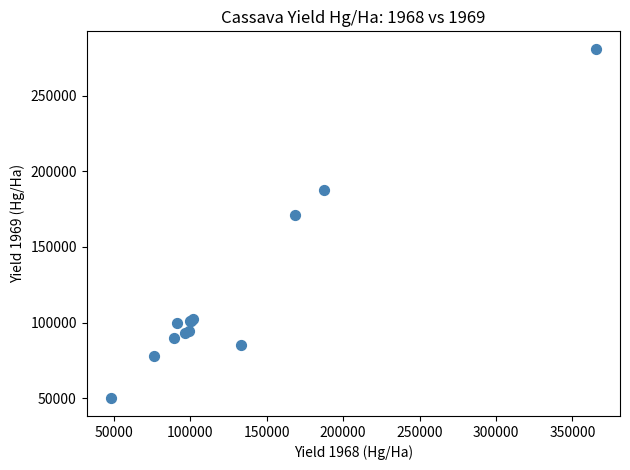

What Y value in the scatter plot is closest to 165411?

171429